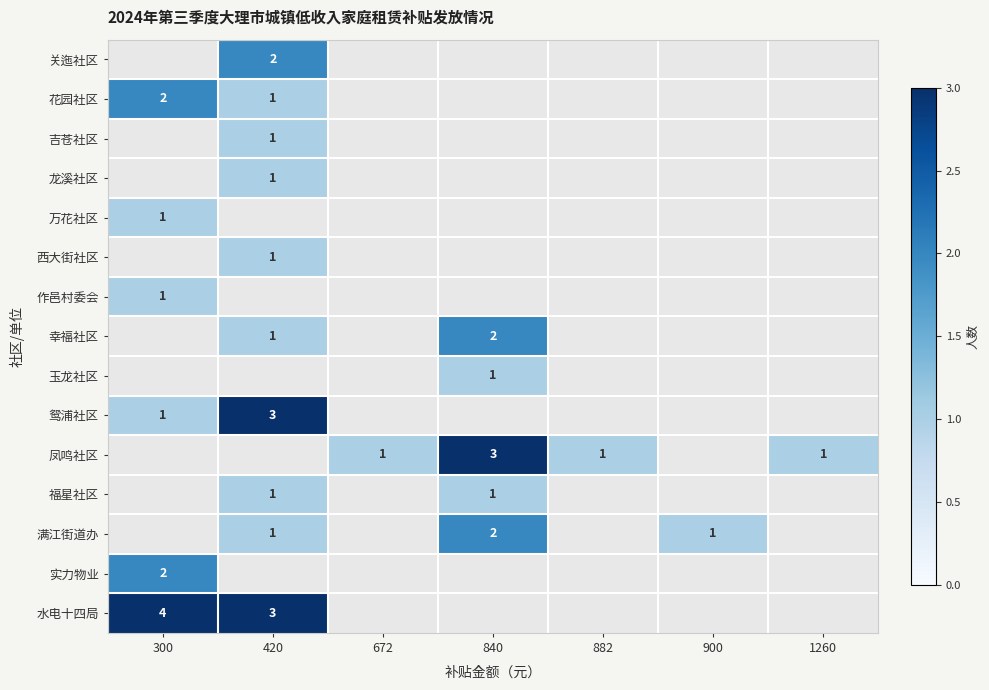

Is it true that 鸳浦社区 equals 5 at 420?

False